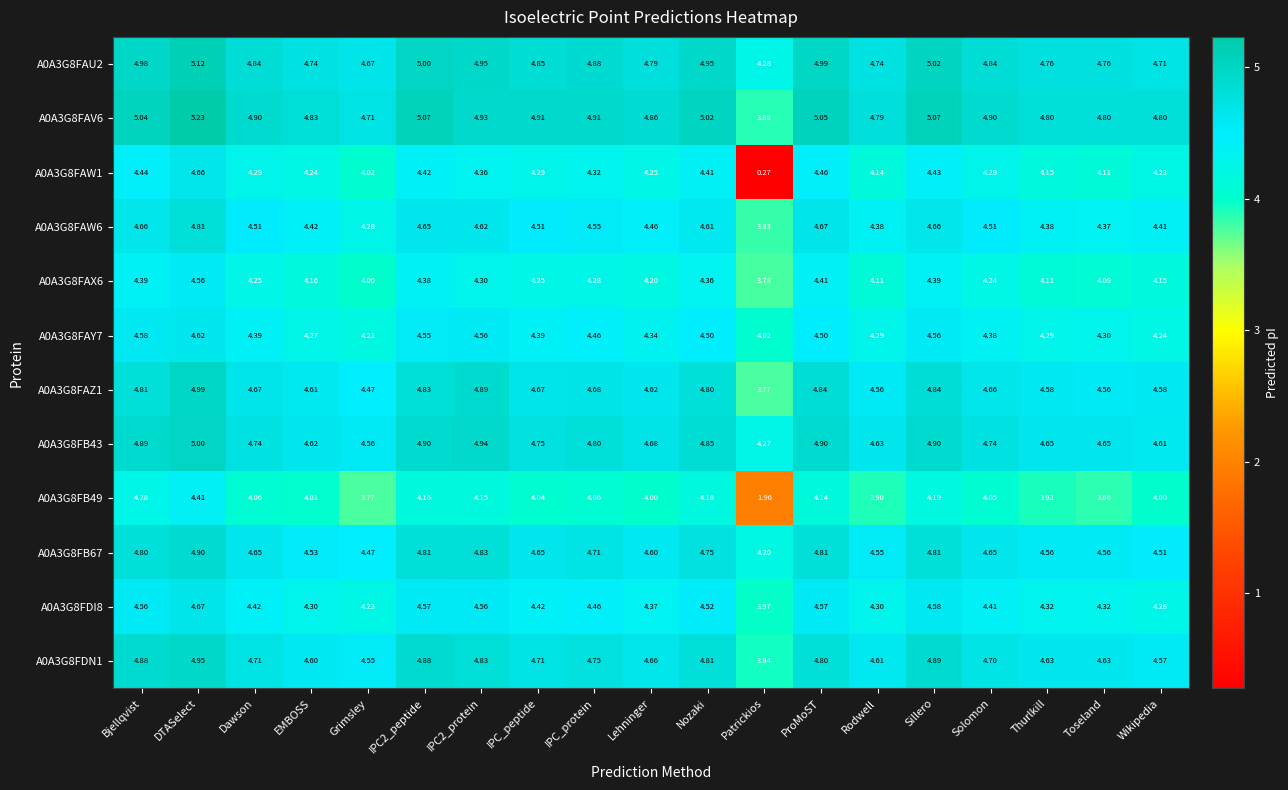

At which category does the chart reach its peak across all series?

DTASelect